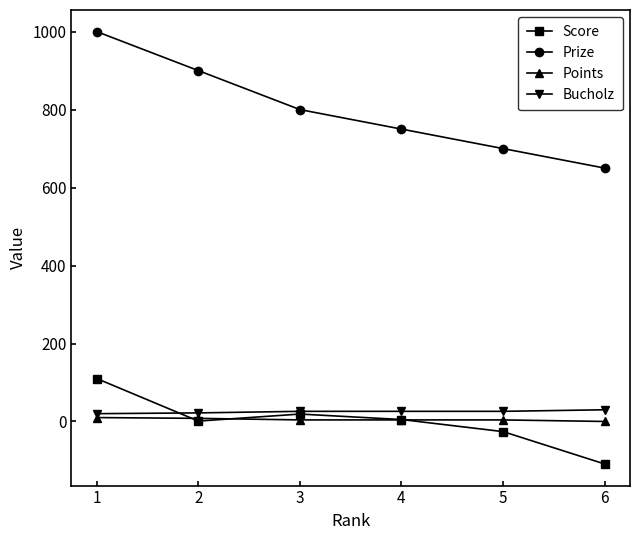

True or false: Points has more than 2 points higher than both neighbors.

False